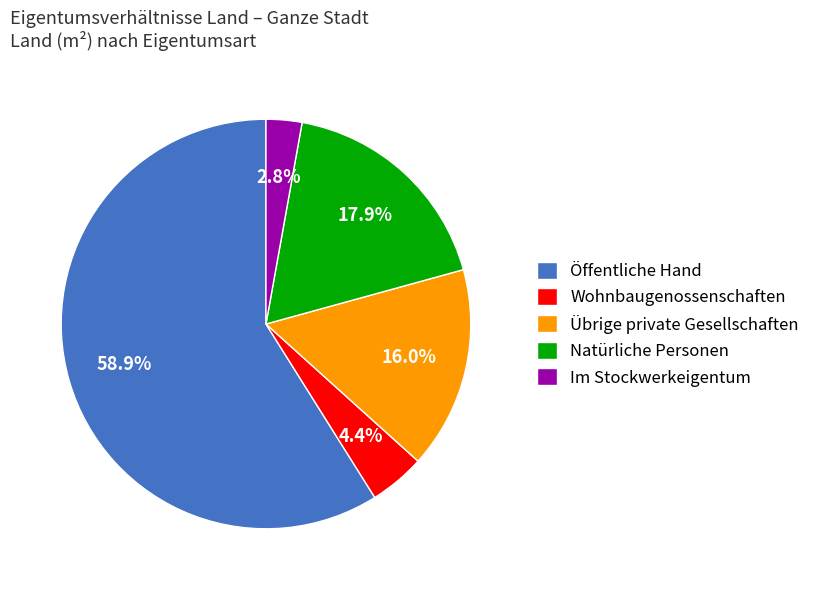

Which slice represents more than half of the pie?

Öffentliche Hand